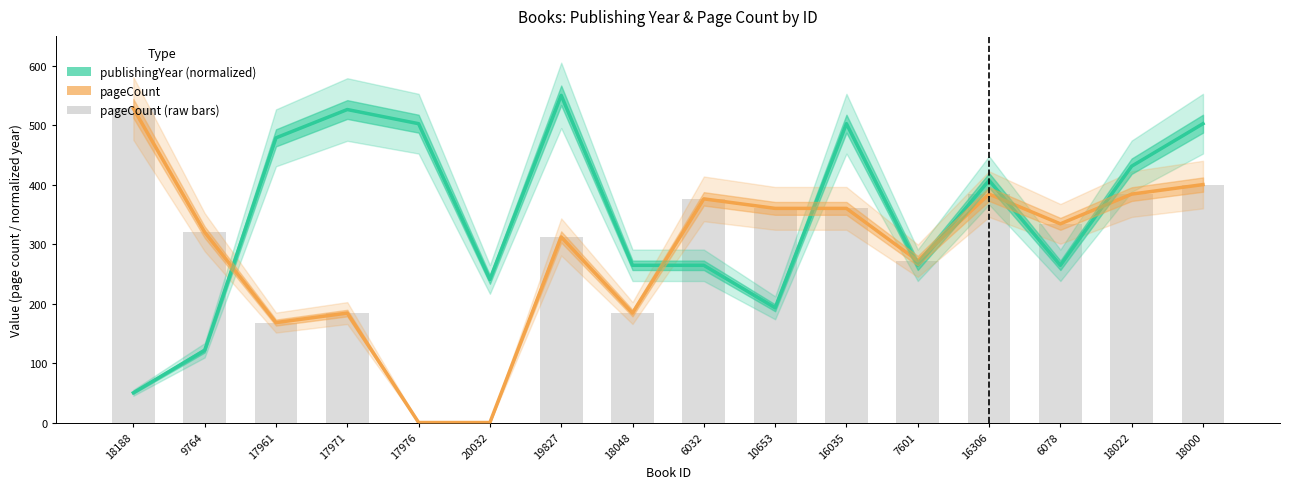

Which series has the largest range (max minus min)?

pageCount